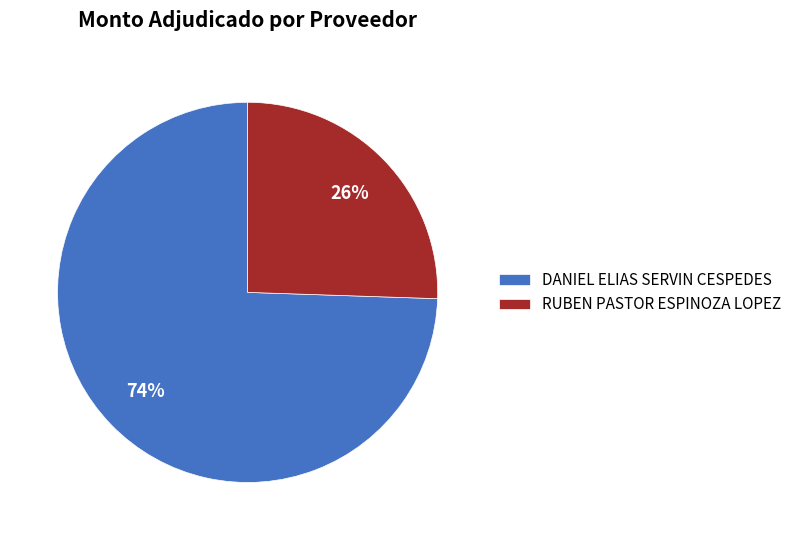

Combined, do RUBEN PASTOR ESPINOZA LOPEZ and DANIEL ELIAS SERVIN CESPEDES account for over 50%?

Yes